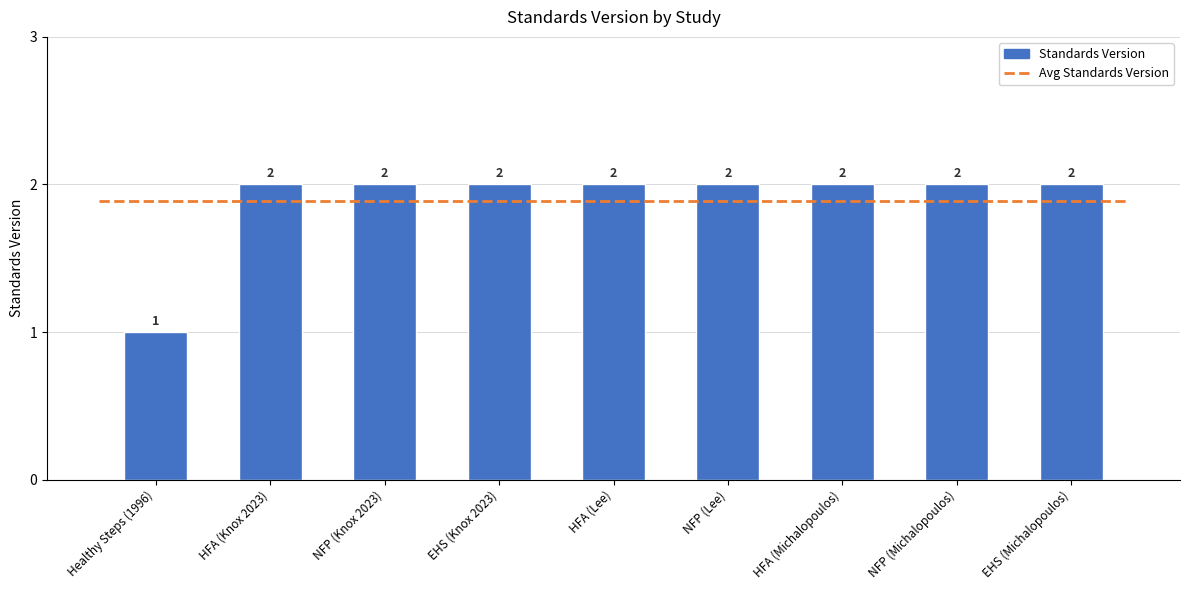

The chart shows a value of 2 at EHS (Knox 2023). True or false?

True